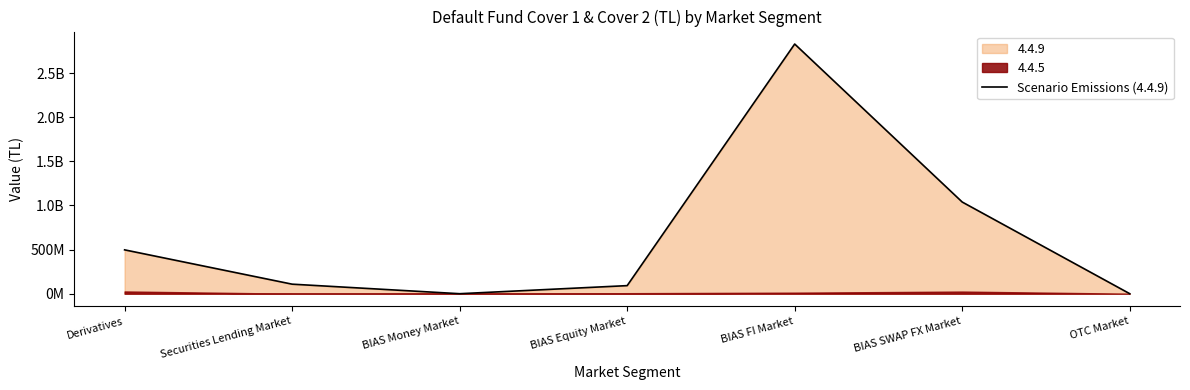

Rank the categories by value from lowest to highest.

BIAS Money Market, OTC Market, BIAS Equity Market, Securities Lending Market, Derivatives, BIAS SWAP FX Market, BIAS FI Market